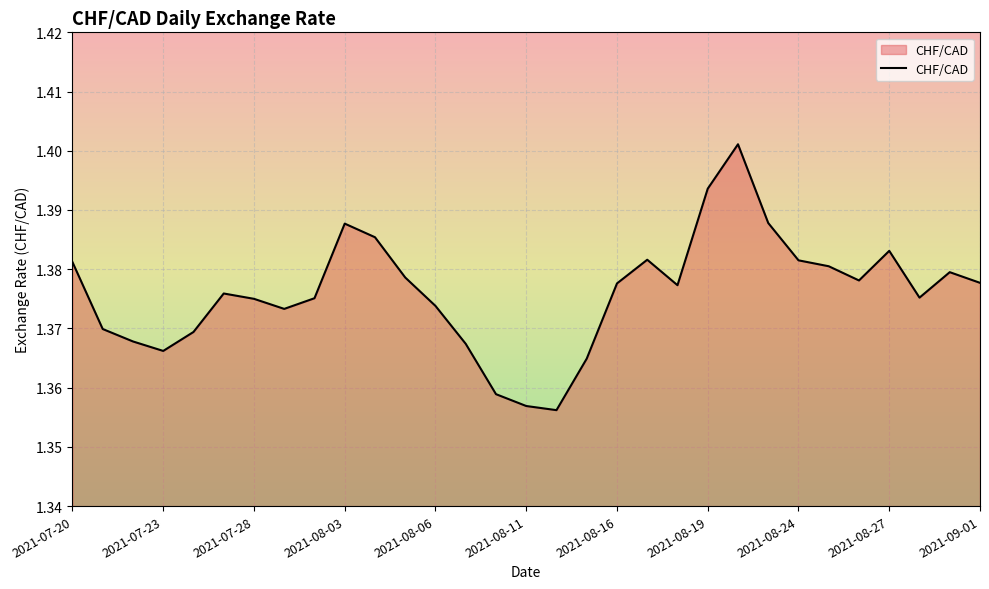

Is this an area chart (filled region under the line)?

Yes